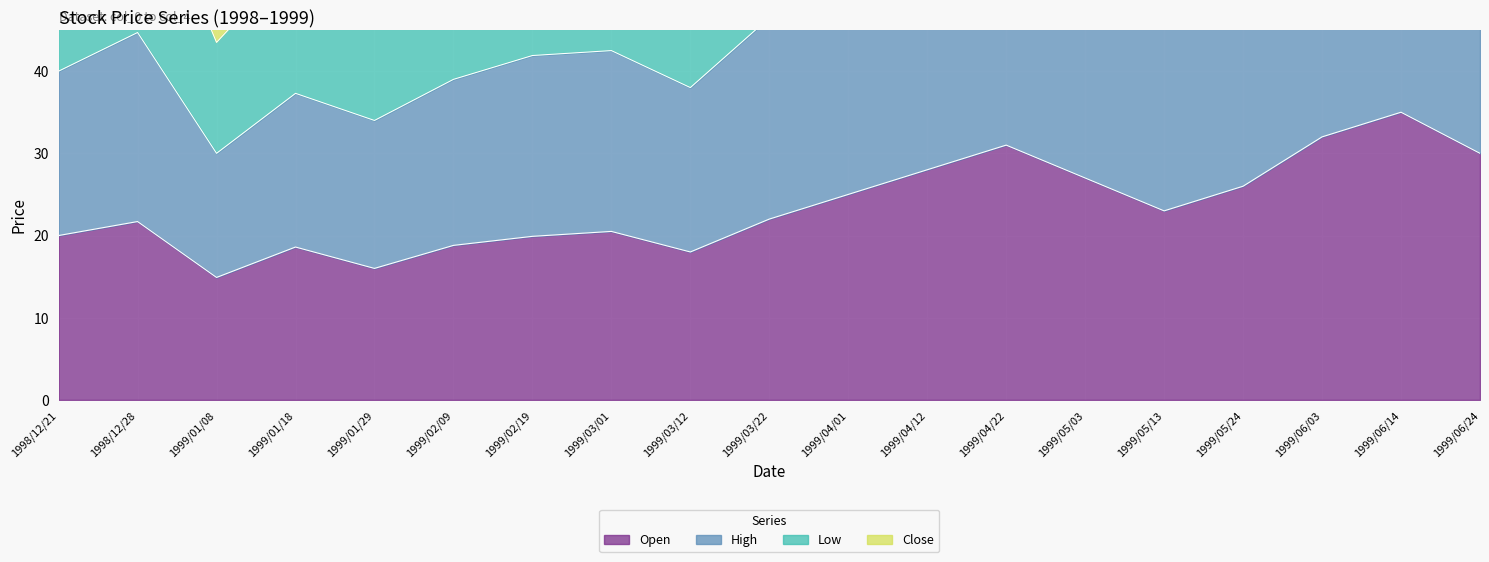

What are all the series names shown in the legend?

Open, High, Low, Close